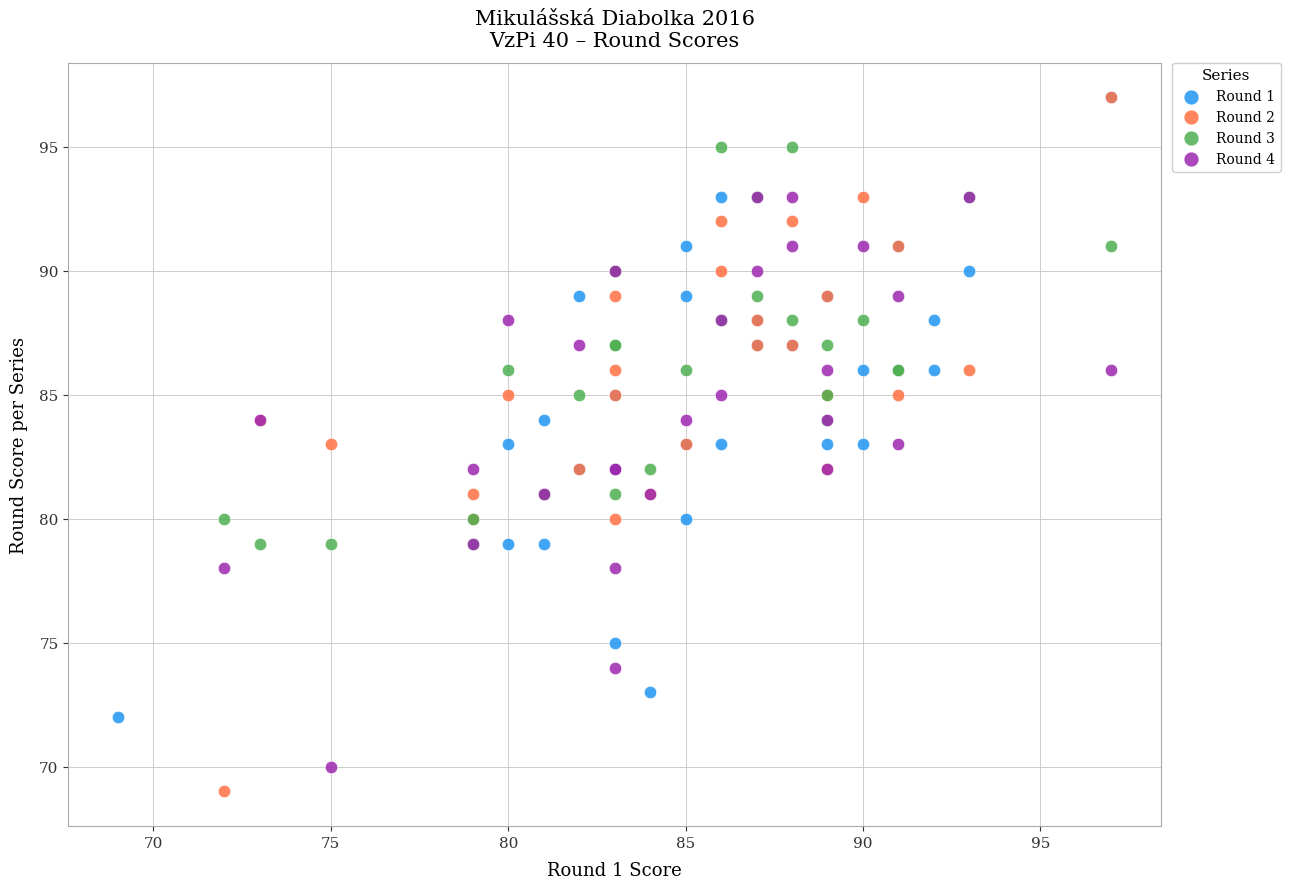

What are all the series names shown in the legend?

Round 1, Round 2, Round 3, Round 4